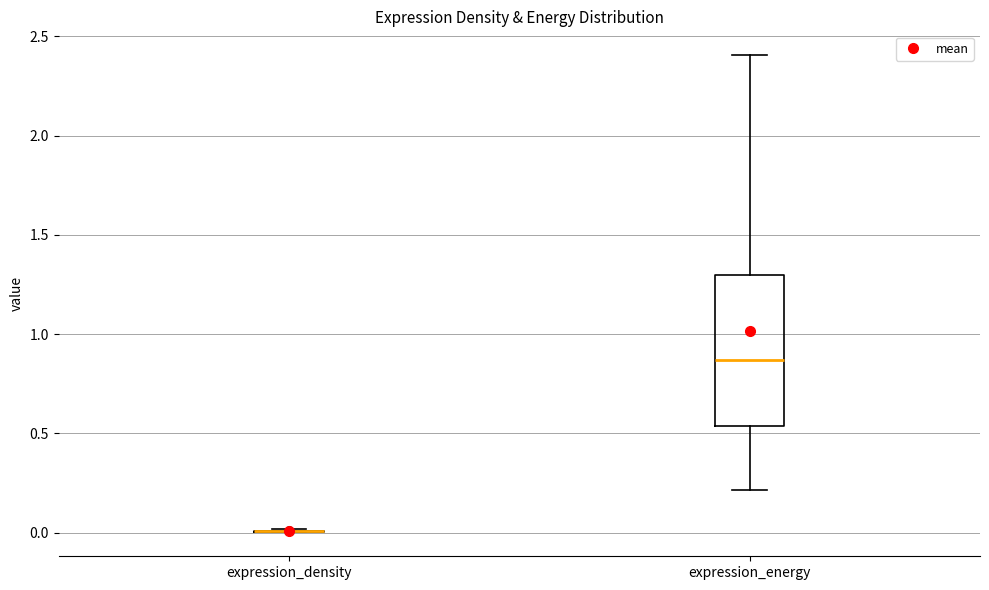

Comparing the boxes themselves (not the whiskers), which one is the tallest?

expression_energy